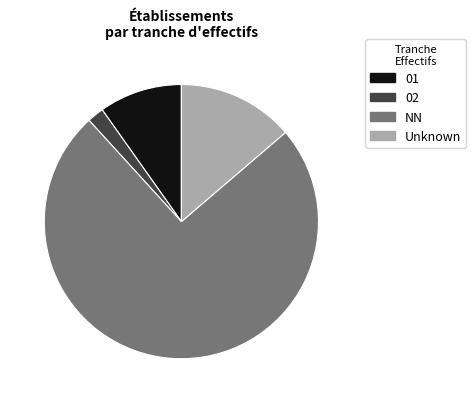

Which has a higher value, 01 or Unknown?

Unknown